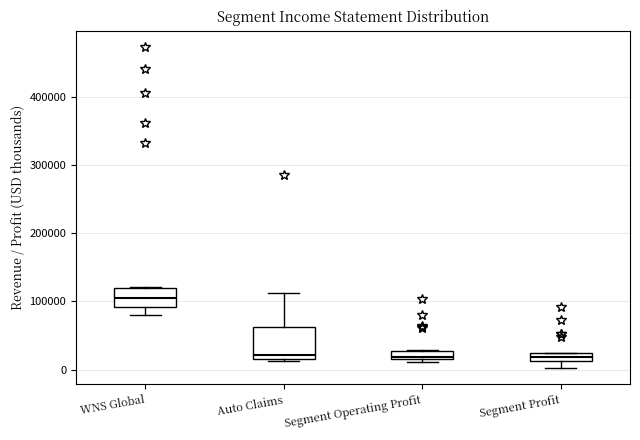

Where is the lower edge of the box for Auto Claims on the y-axis? The values are not printed on the chart, so give them approximately, as read against the axis.

20000